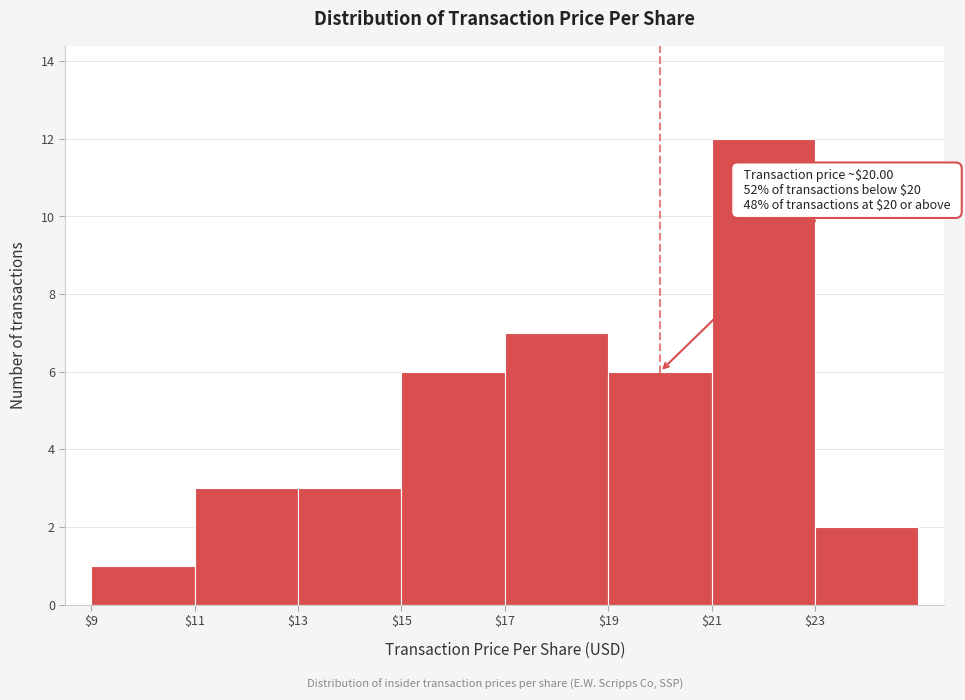

Over which range of the x-axis is the bar tallest?

21 to 23